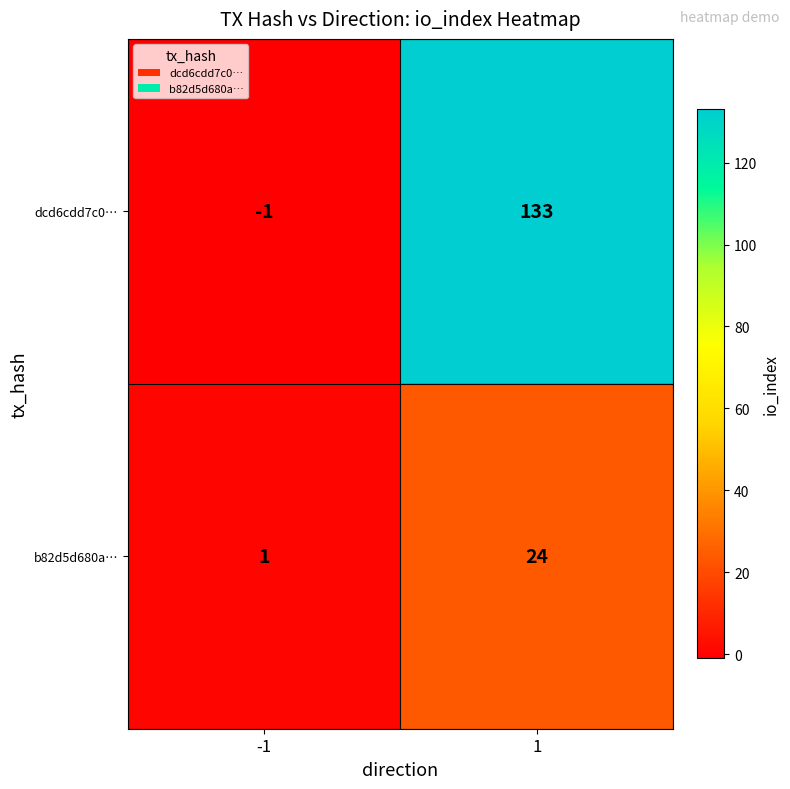

Rank the series by their average value, from highest to lowest.

dcd6cdd7c0…, b82d5d680a…